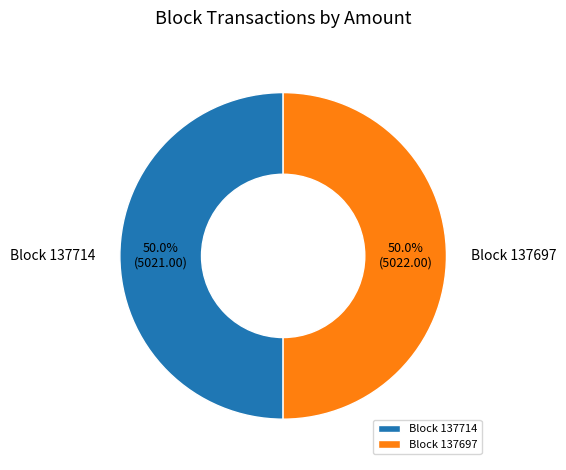

Approximately how many times larger is the value at Block 137697 compared to Block 137714?

1.0